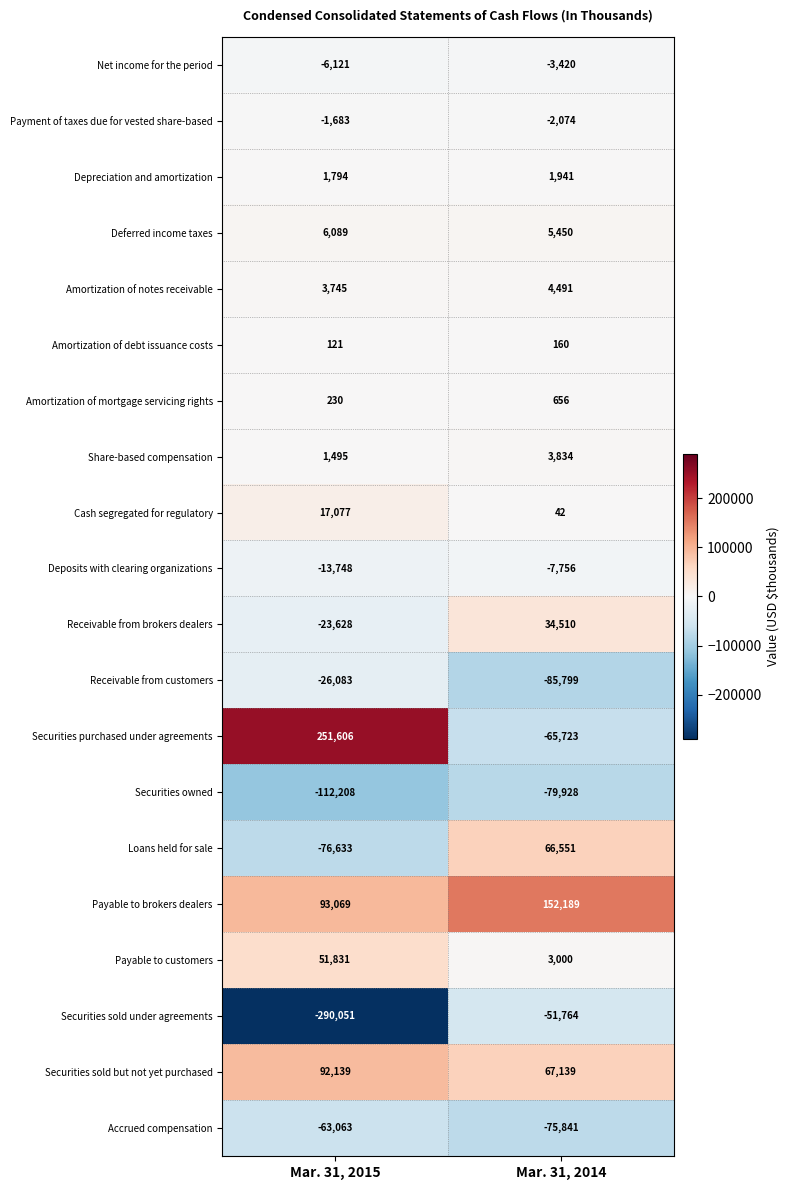

At which category does the chart reach its peak across all series?

Mar. 31, 2015